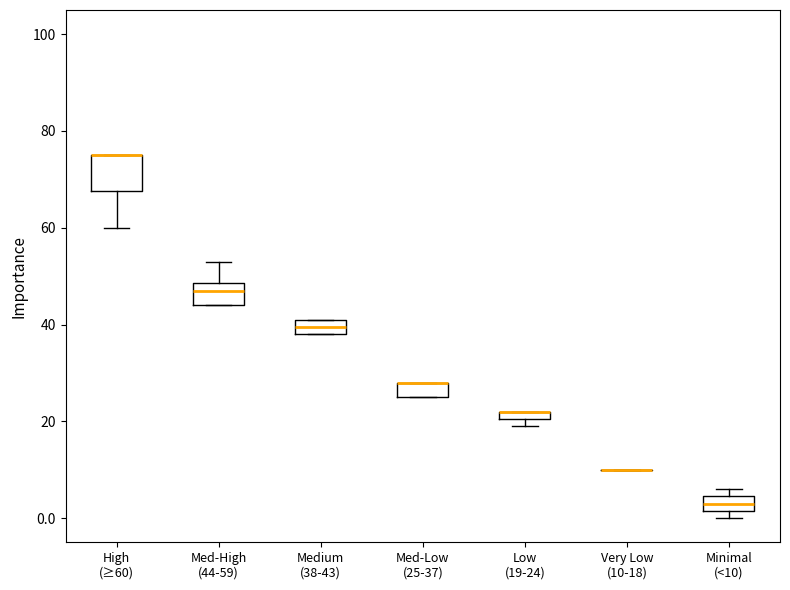

Which box is the tallest, from its lower edge to its upper edge?

High (≥60)